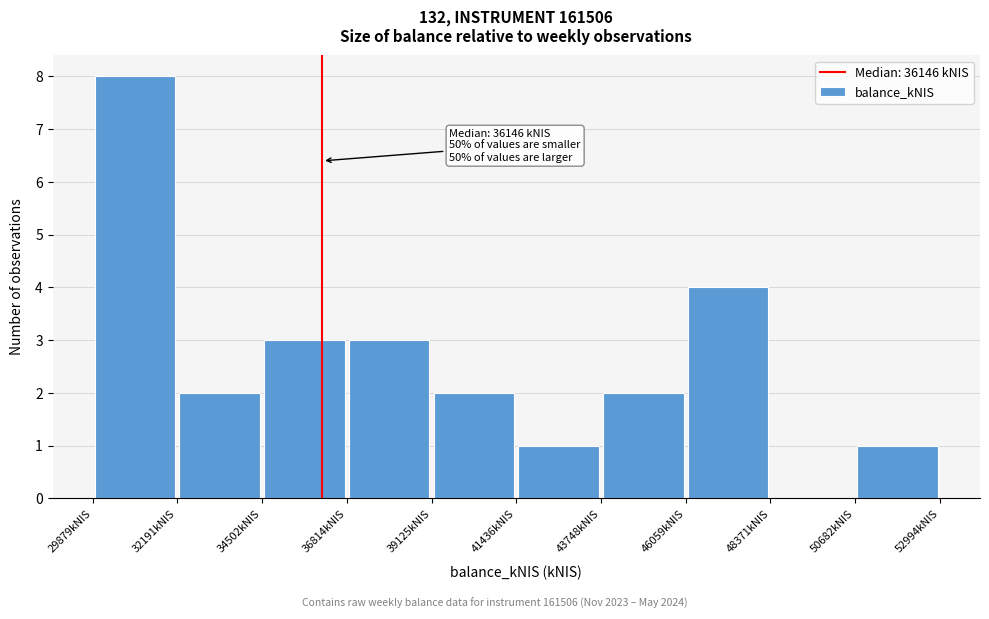

Which range on the x-axis has the tallest bar?

30000 to 32000